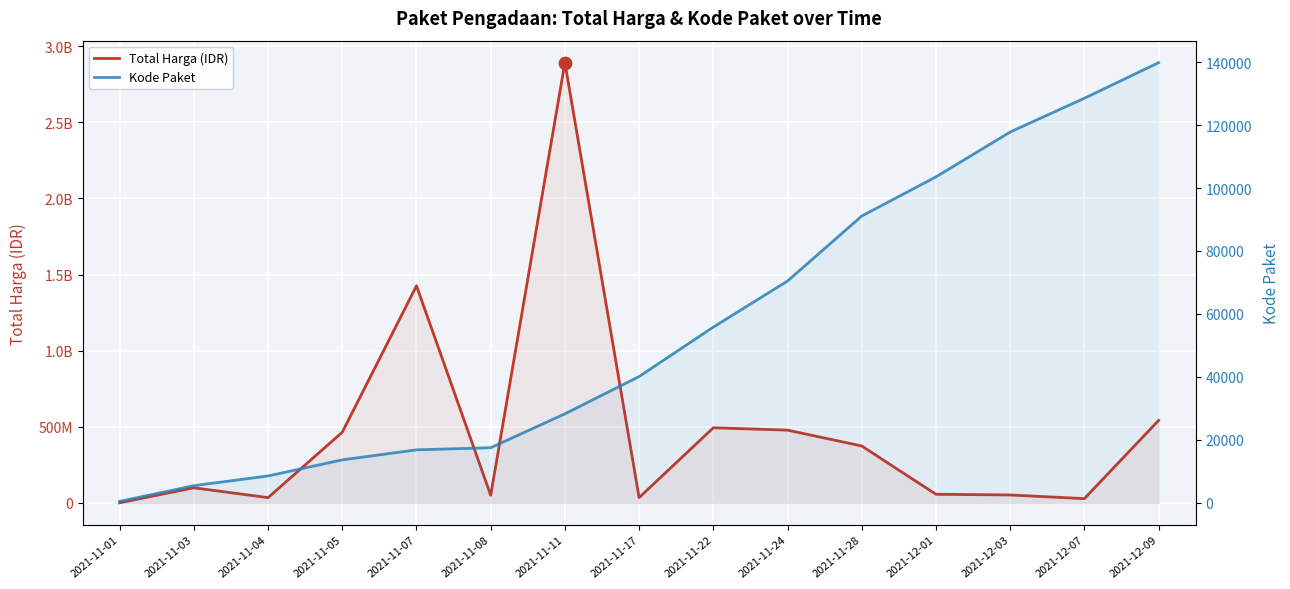

At how many categories does at least one series exceed 1999052698?

1